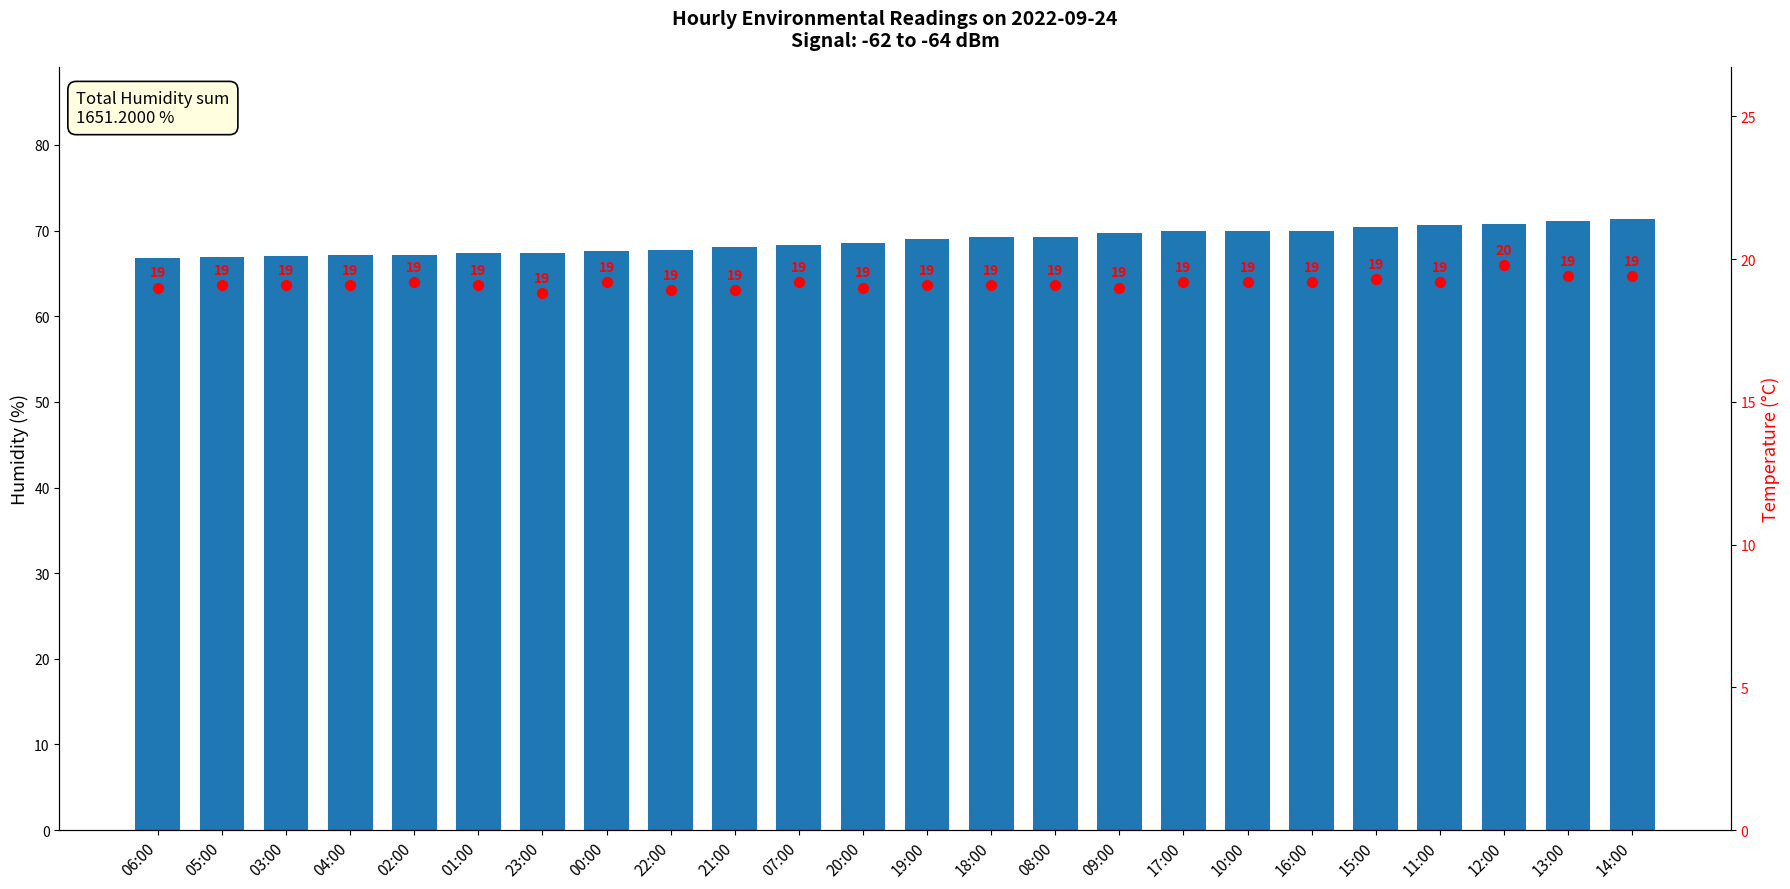

What is the spread (max minus min) of values at 01:00?

48.3